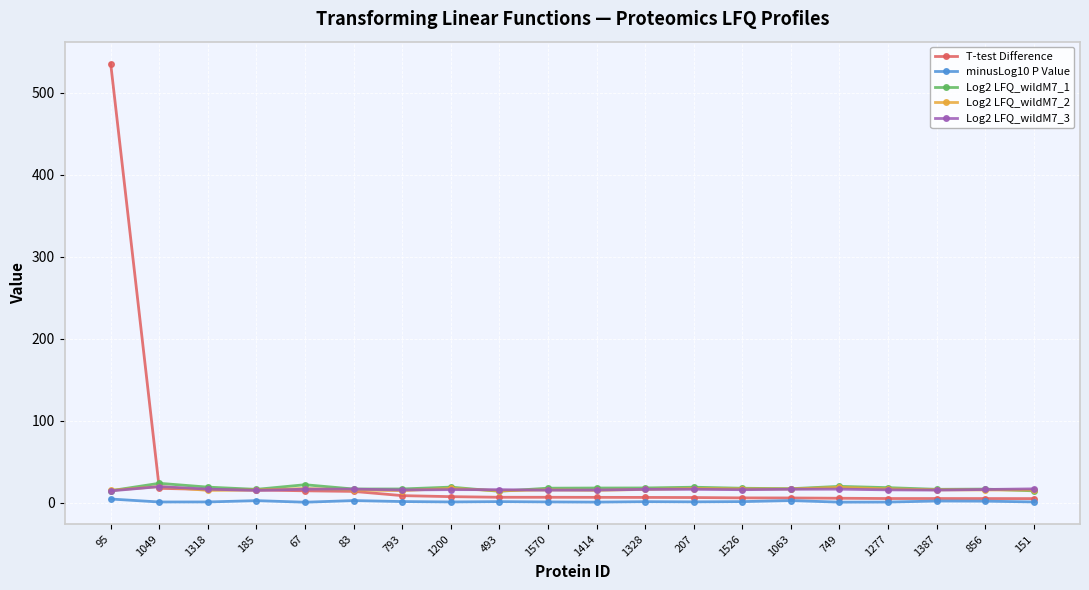

Which series has the largest range (max minus min)?

T-test Difference